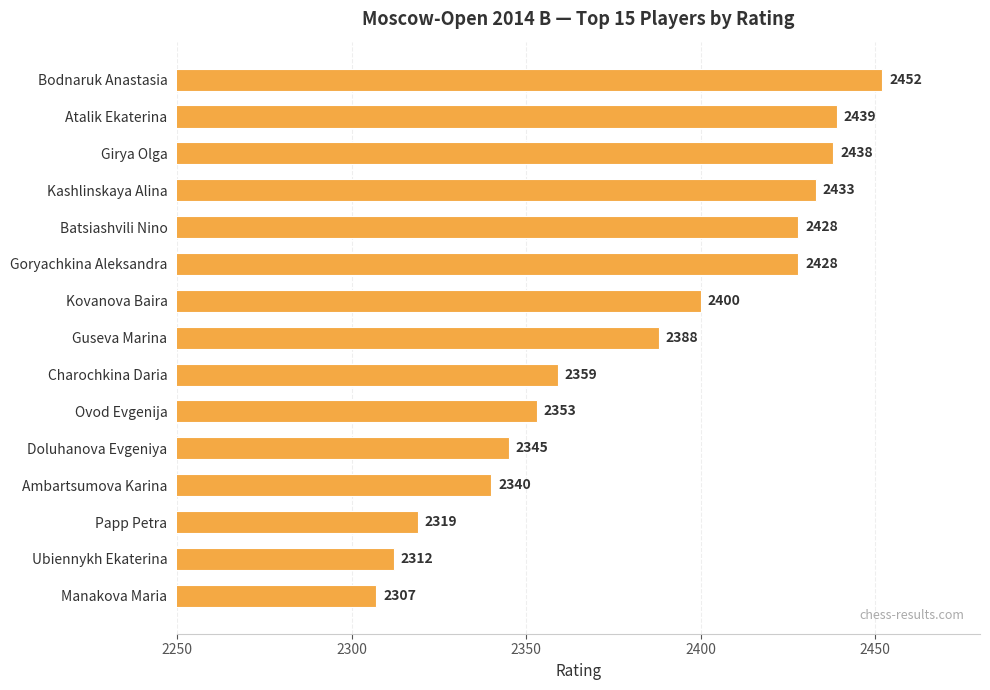

What is the change in value from Batsiashvili Nino to Charochkina Daria?

-69